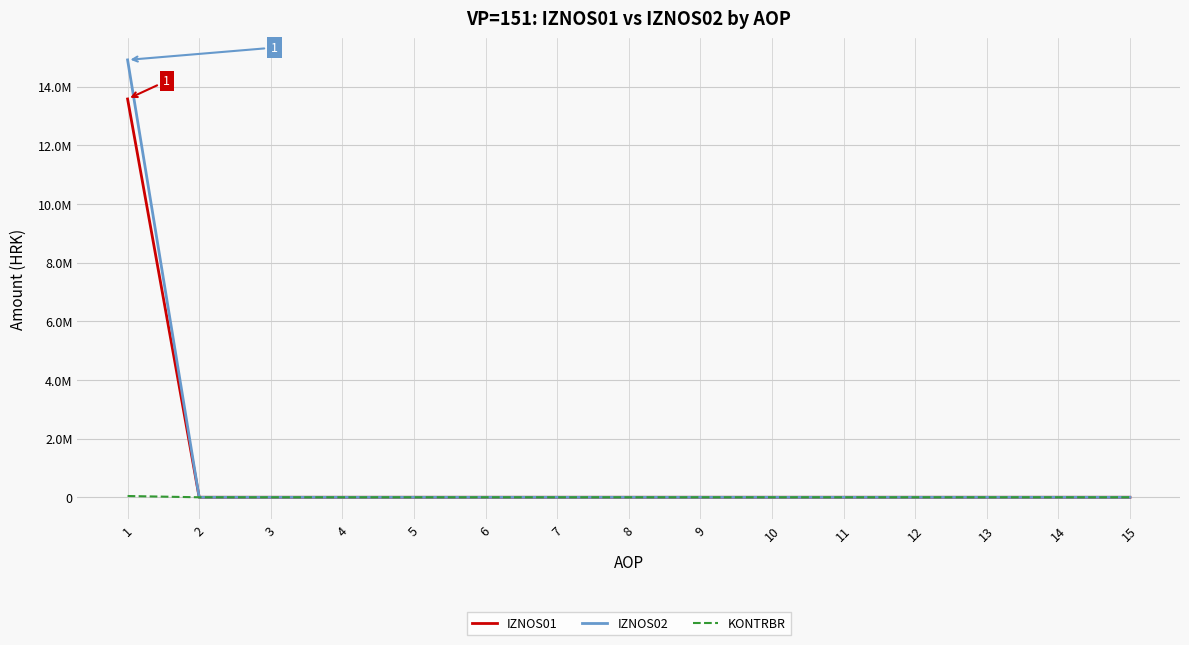

Reading left to right, what are all the values shown in this chart?

IZNOS01: 13577181.0	0.0	0.0	0.0	0.0	0.0	0.0	0.0	0.0	0.0	0.0	0.0	0.0	0.0	0.0
IZNOS02: 14909374.0	0.0	0.0	0.0	0.0	0.0	0.0	0.0	0.0	0.0	0.0	0.0	0.0	0.0	0.0
KONTRBR: 43395.9	0.0	0.0	0.0	0.0	0.0	0.0	0.0	0.0	0.0	0.0	0.0	0.0	0.0	0.0